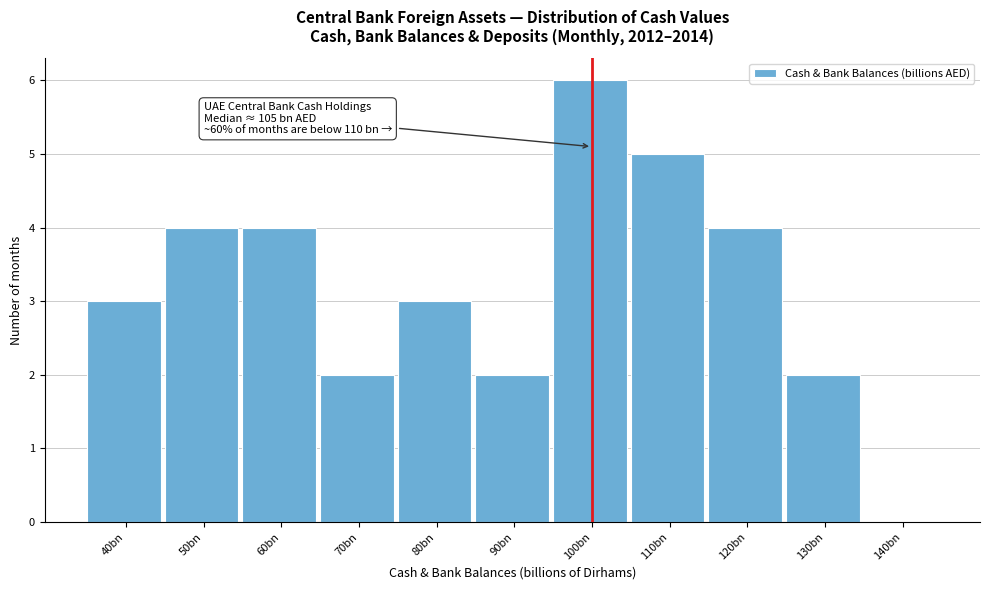

Reading left to right, extract all data points from this chart.

40bn=3	50bn=4	60bn=4	70bn=2	80bn=3	90bn=2	100bn=6	110bn=5	120bn=4	130bn=2	140bn=0